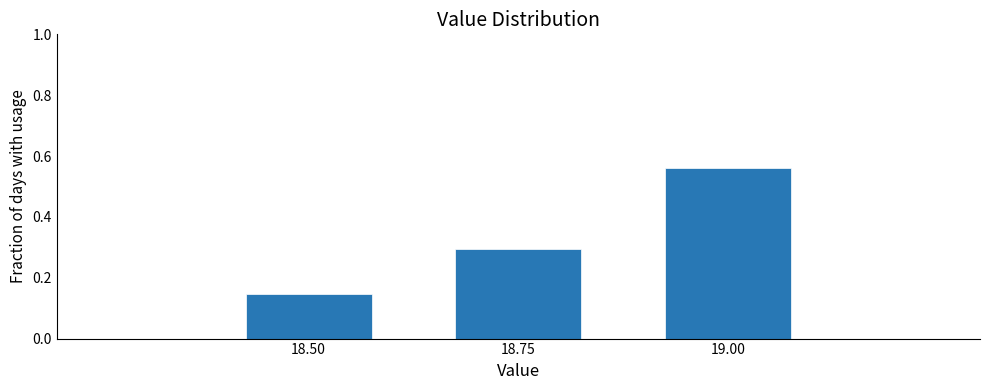

The value at 19.00 is 1.0. True or false?

False